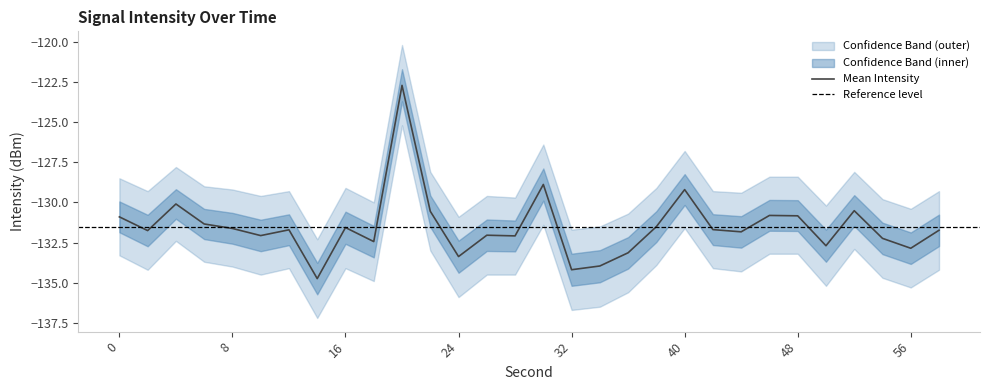

What is the difference between the intensity_upper values at 34 and 22?

3.4